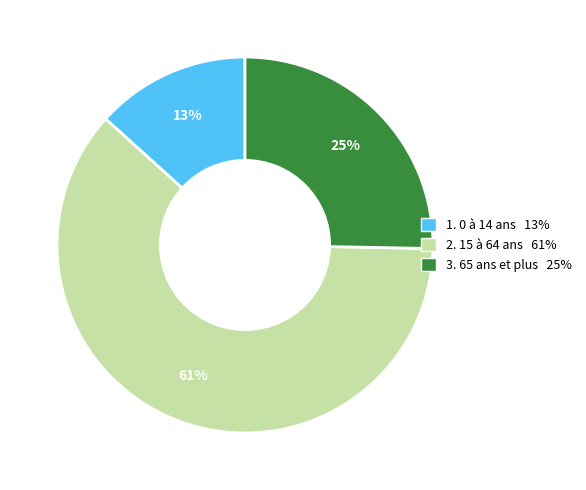

Is there any slice that represents more than half of the pie?

Yes